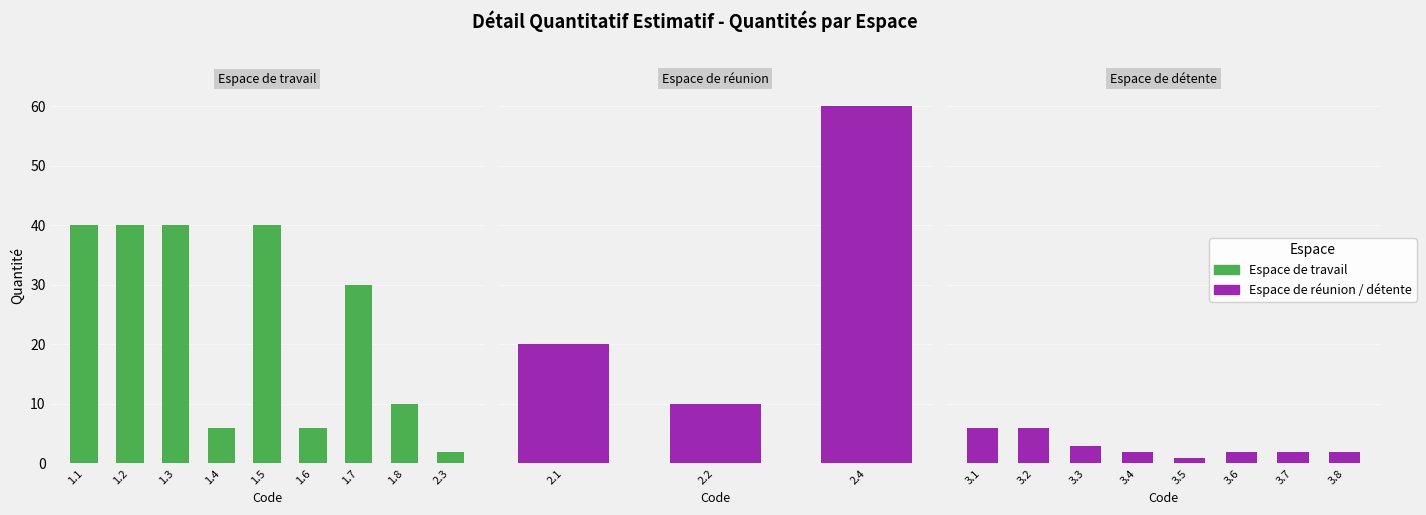

What position from the left is 1.5?

5